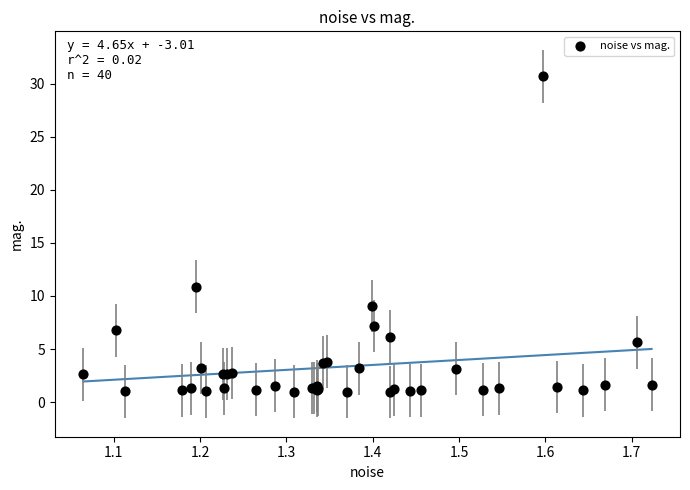

What Y value in the scatter plot is closest to 15?

10.9